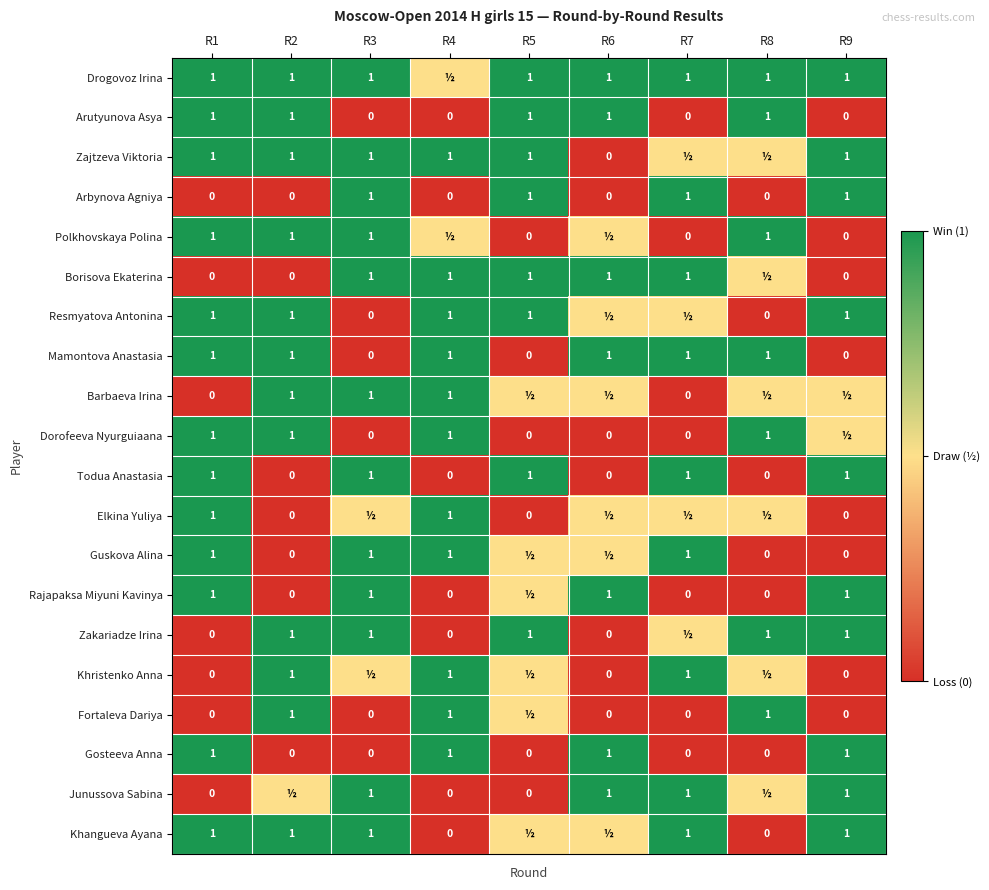

What is the sum of the Borisova Ekaterina values at R4 and R9?

1.0